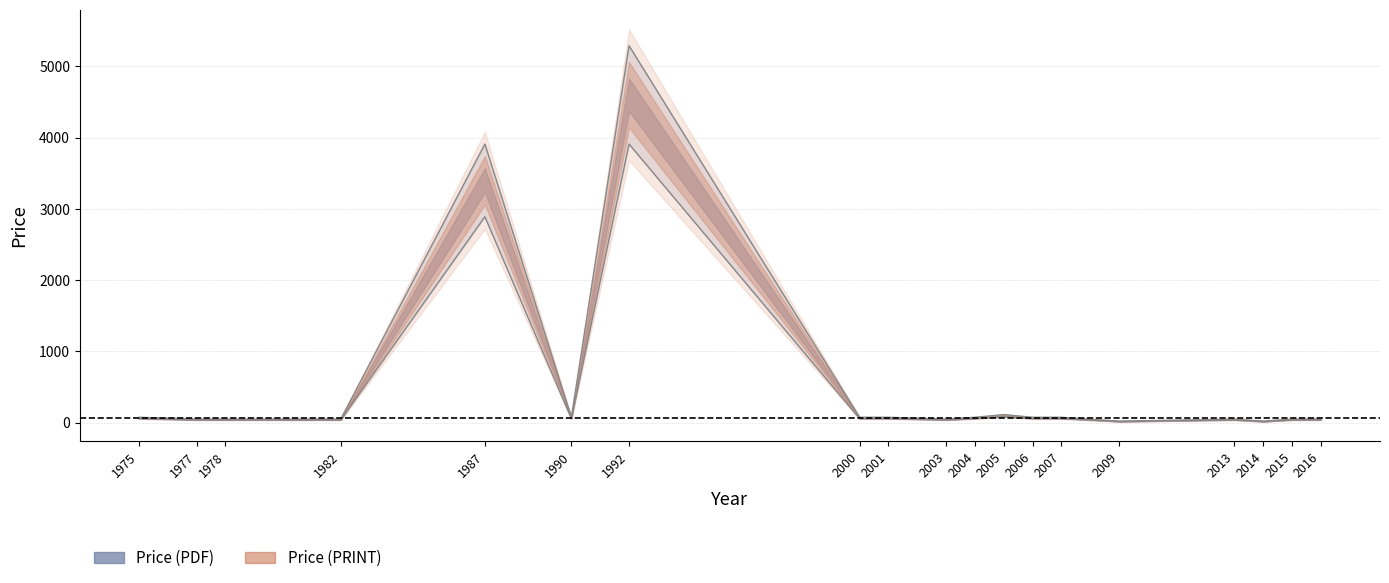

True or false: Price (PRINT) and Price (PDF) cross at least once.

False